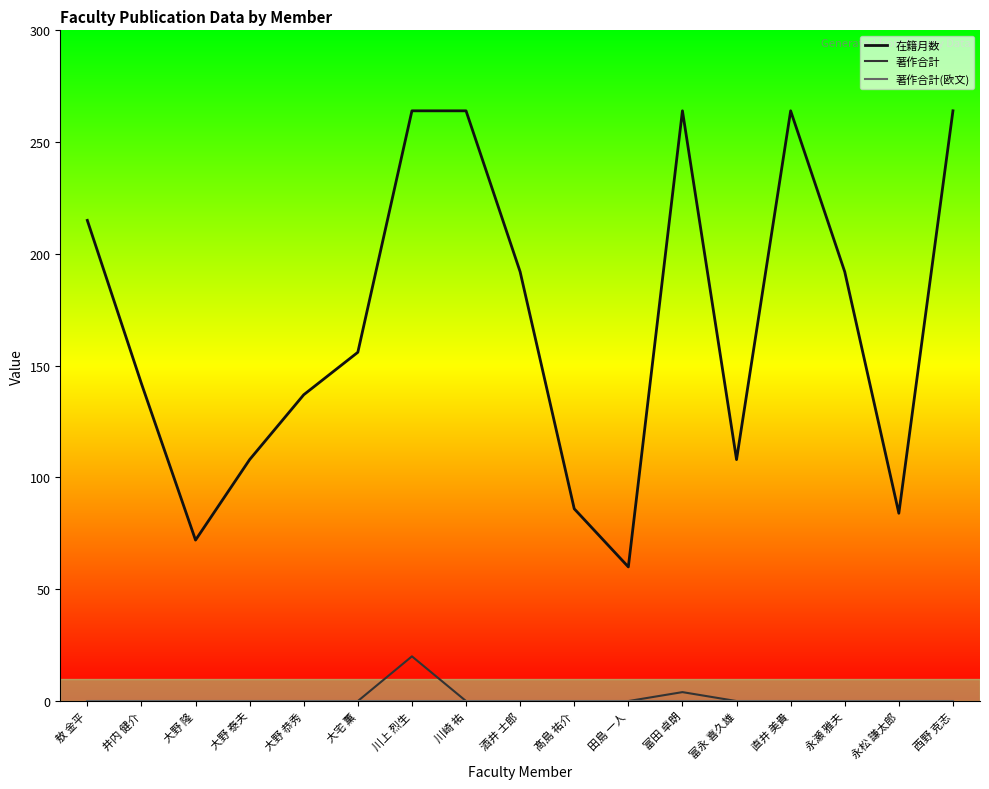

At which label does 在籍月数 reach its minimum?

田島 一人